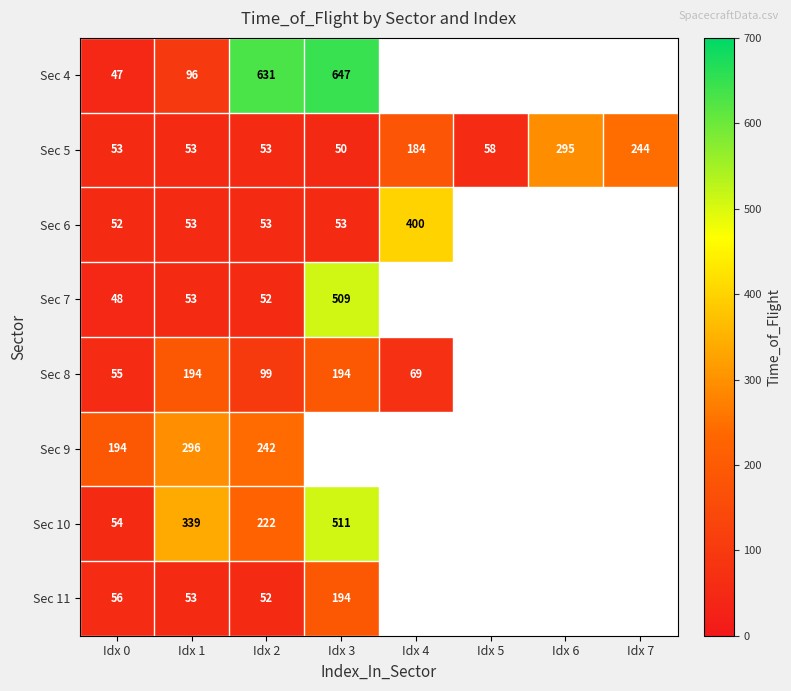

What is the minimum value shown in the chart?

47.0